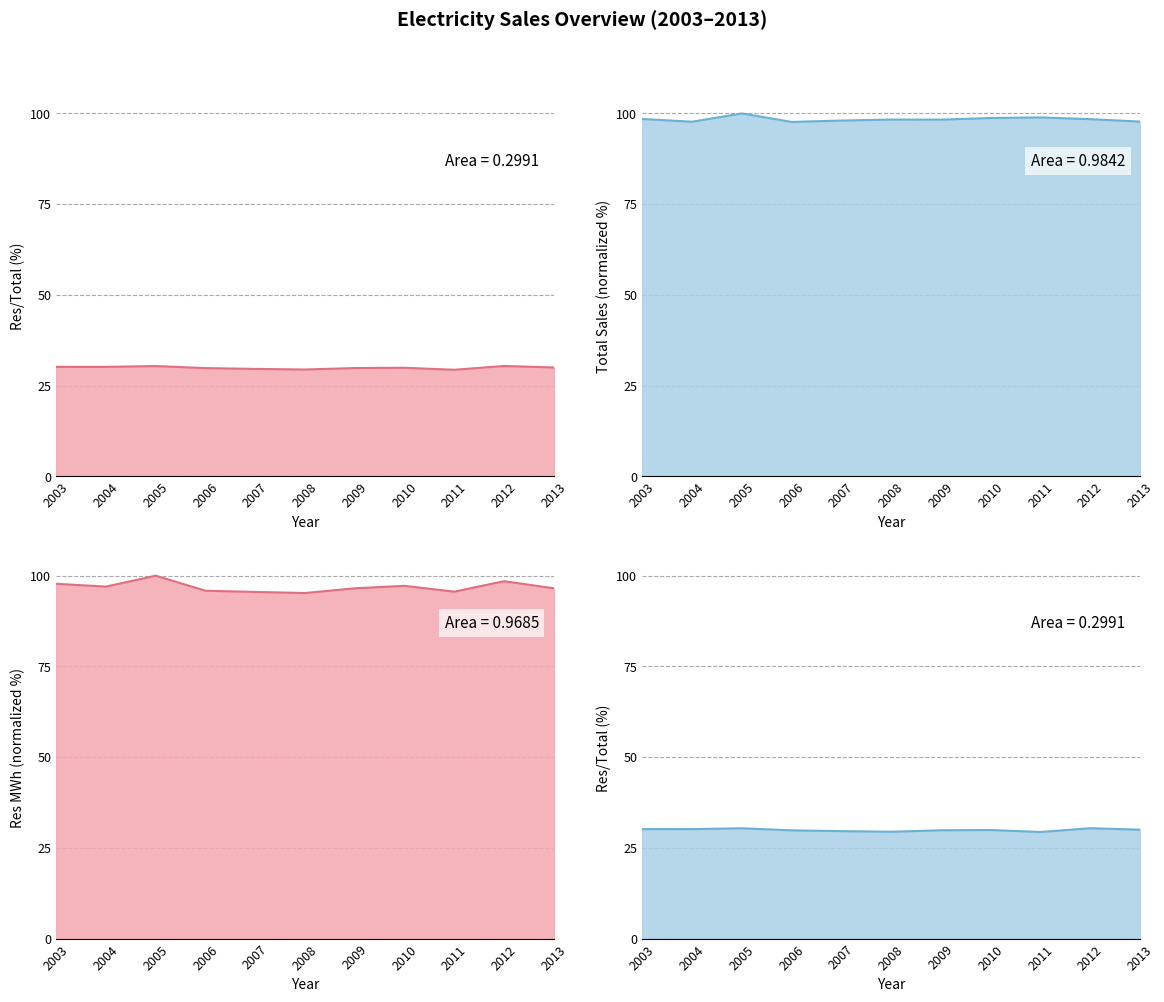

Which series has the largest total across all categories?

Ttl_Sales line